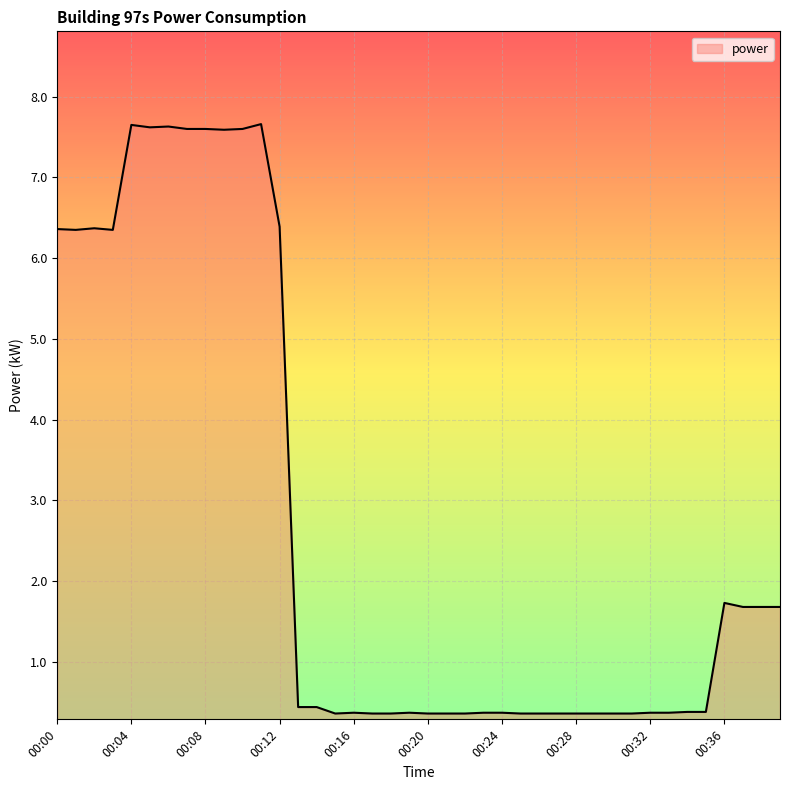

What is the average value?

2.7